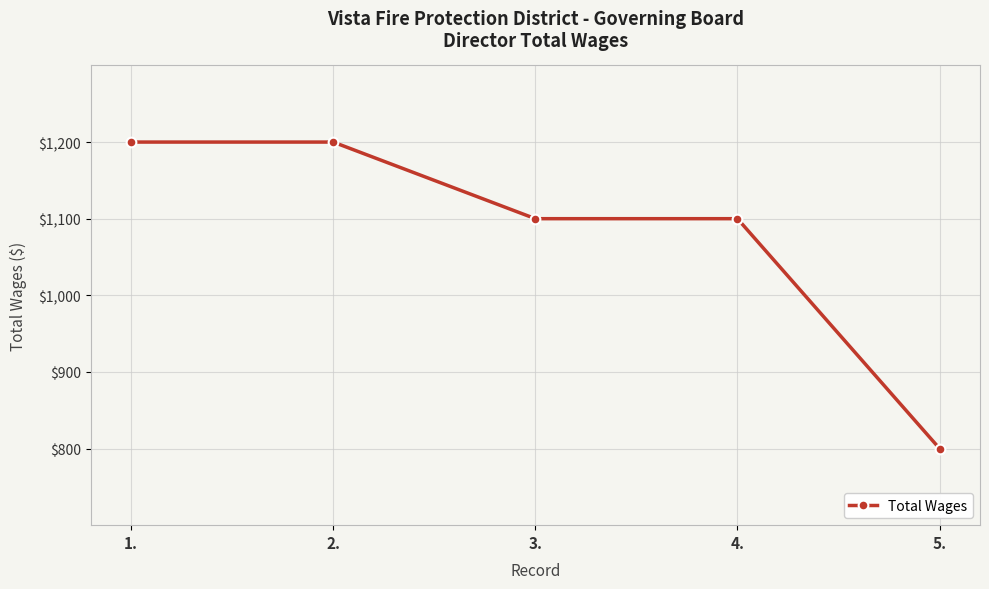

What is the difference between the maximum and minimum values?

400